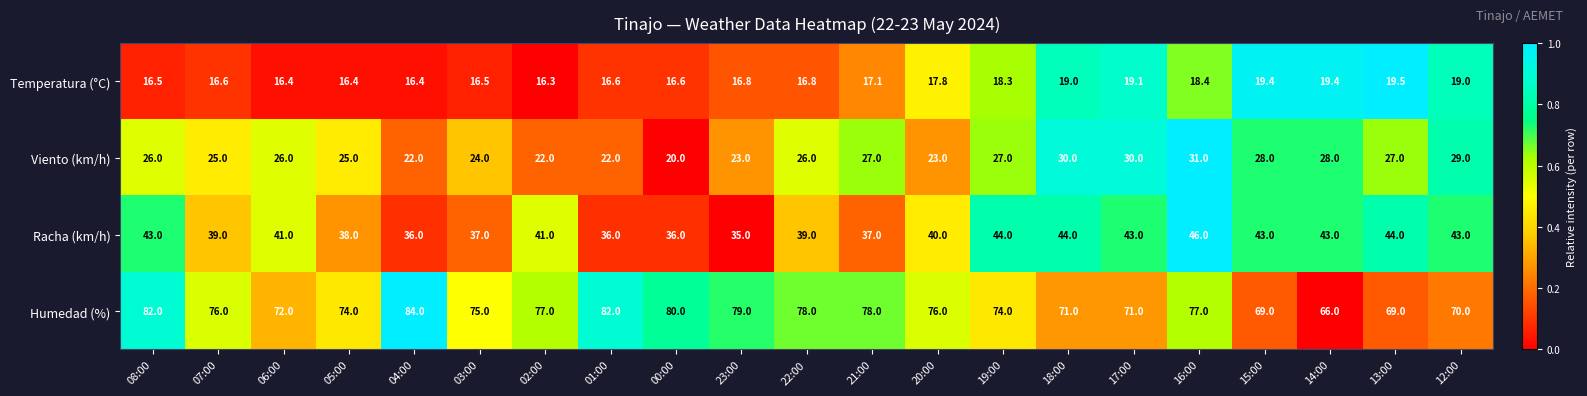

What is the maximum value shown in the chart?

84.0